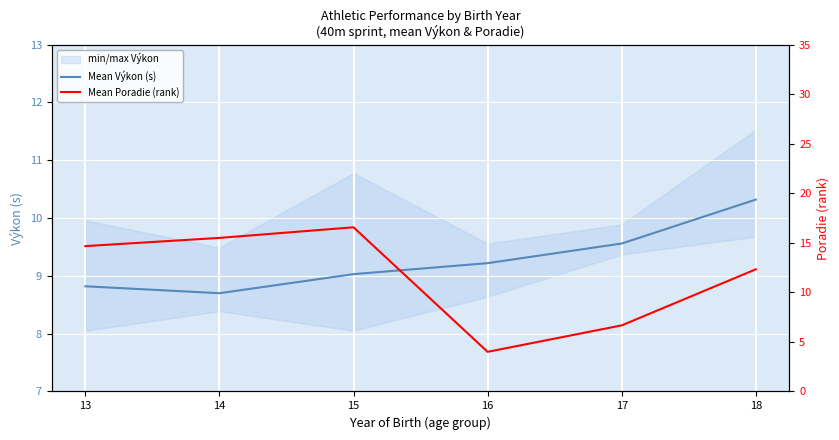

How many data points does each series have?

6